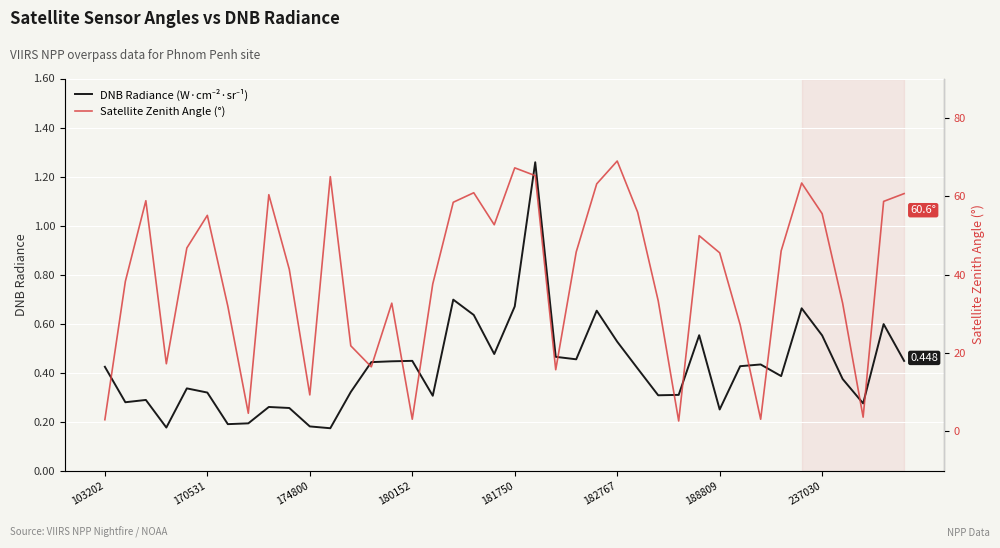

How many distinct data groups are displayed?

2